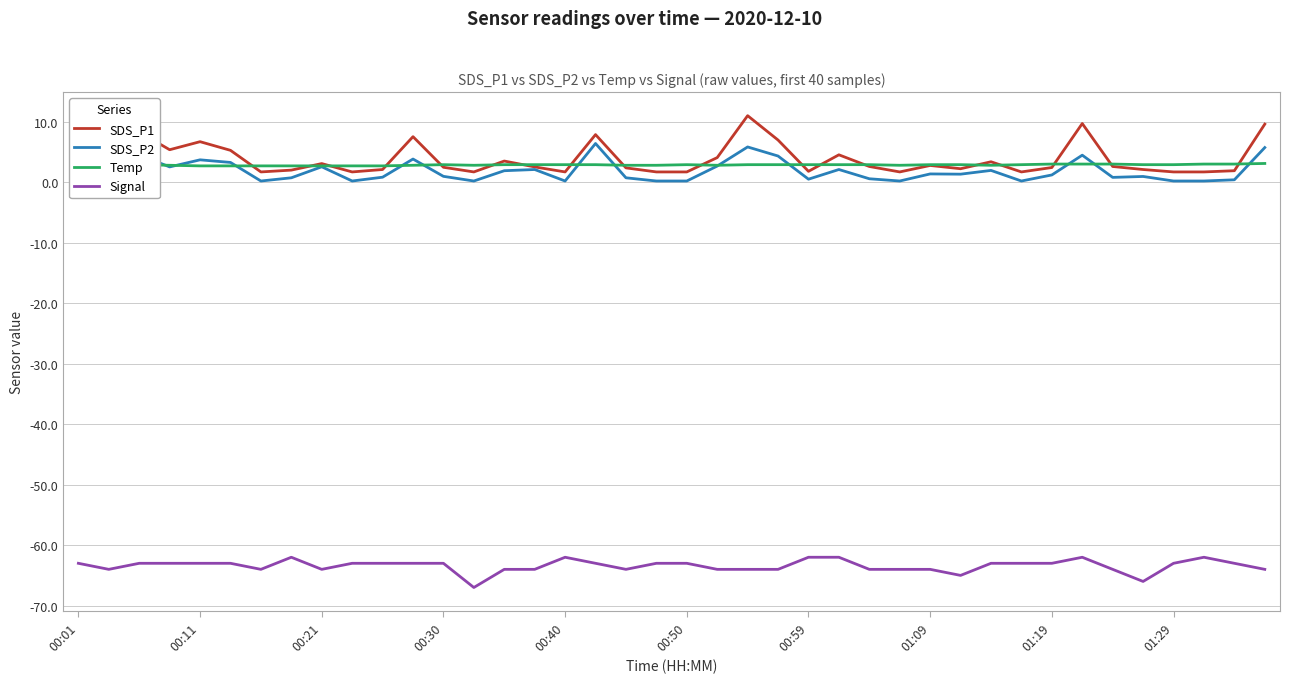

Which series has the widest spread of values?

SDS_P1